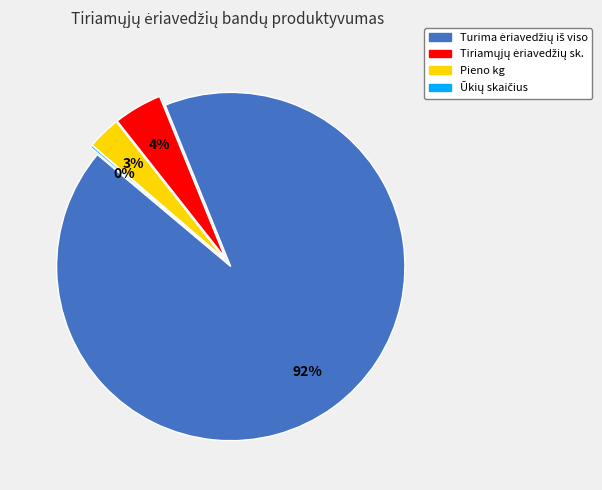

Is Turima ėriavedžių iš viso the majority of the pie?

Yes